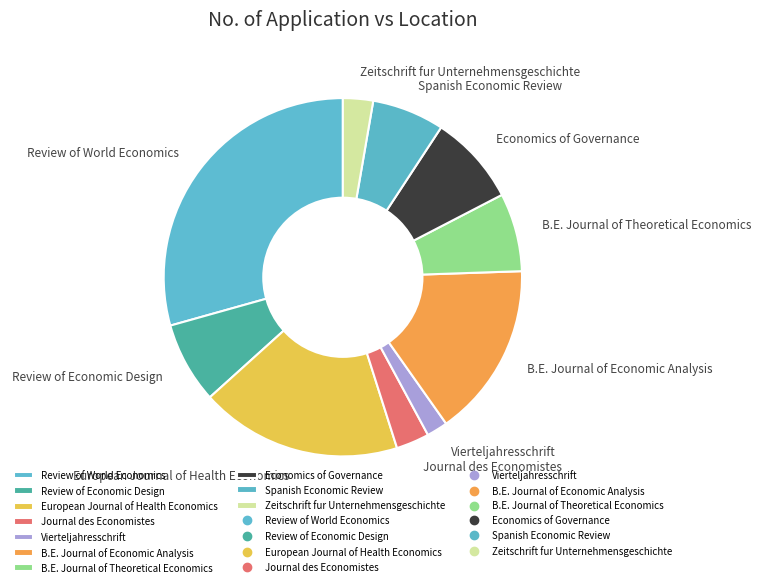

Which category has the smallest portion of the pie?

Vierteljahresschrift